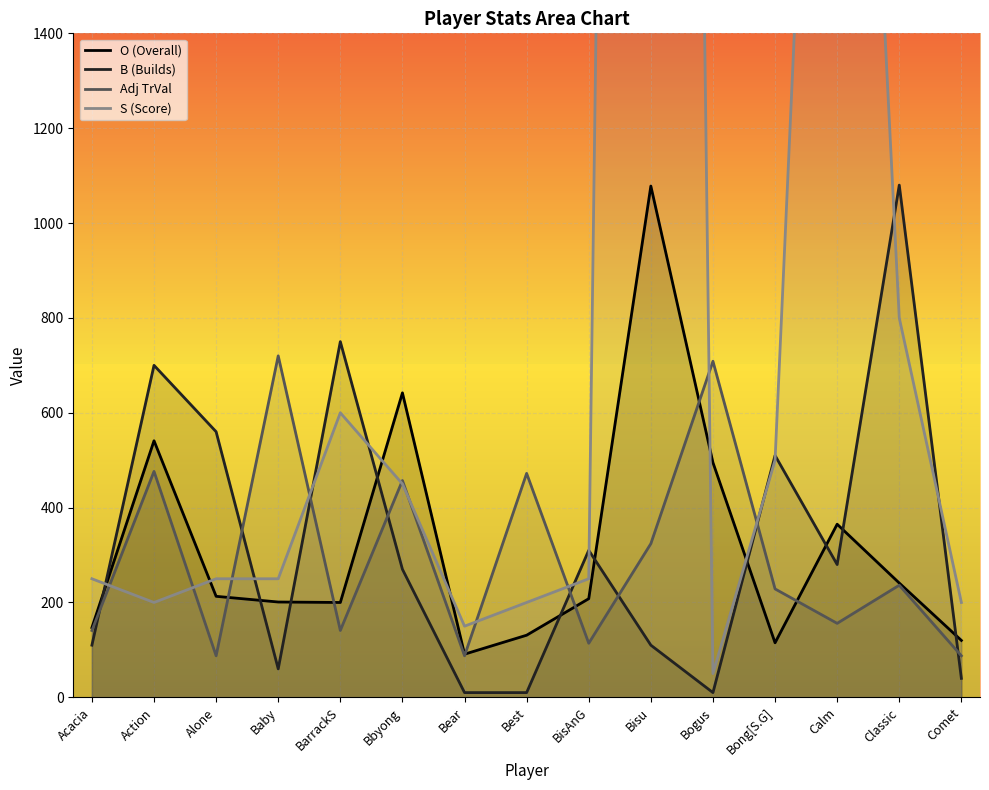

What is the total value across all series at Best?

813.2